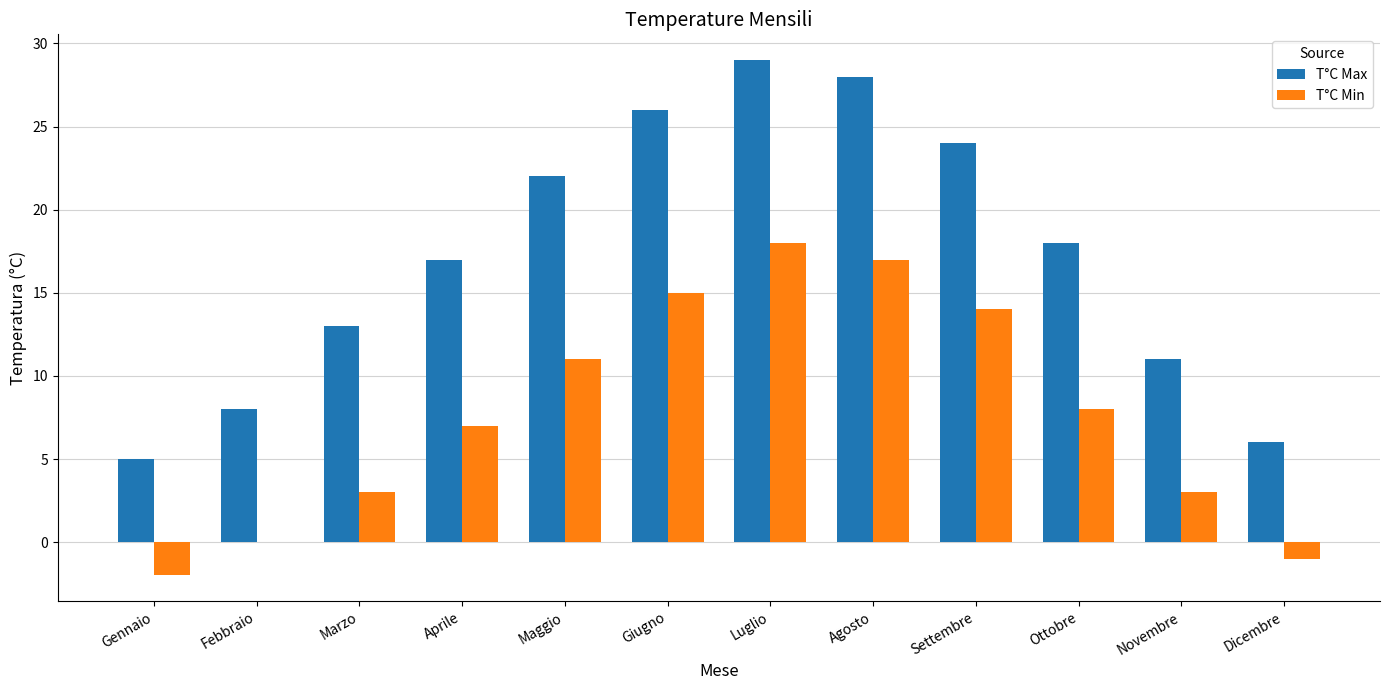

Which series has the largest total across all categories?

T°C Max